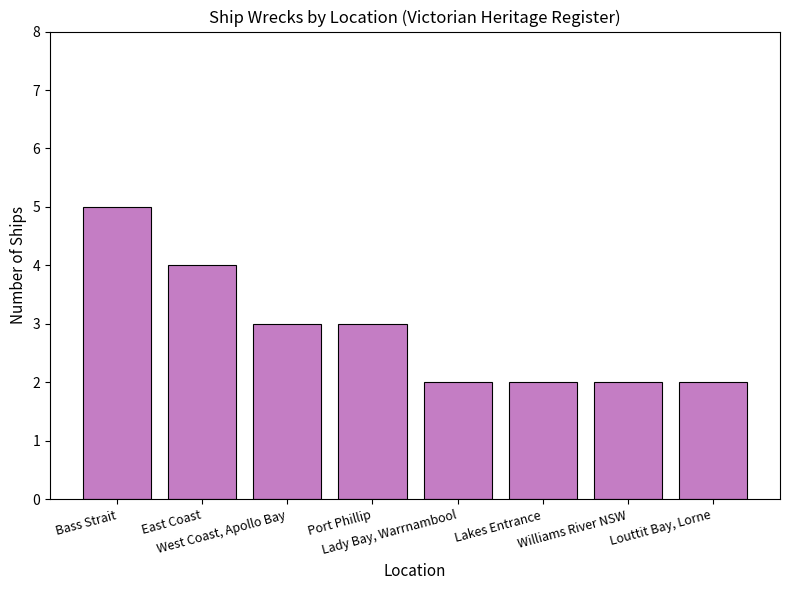

What is the value of the 1st bar from the left?

5